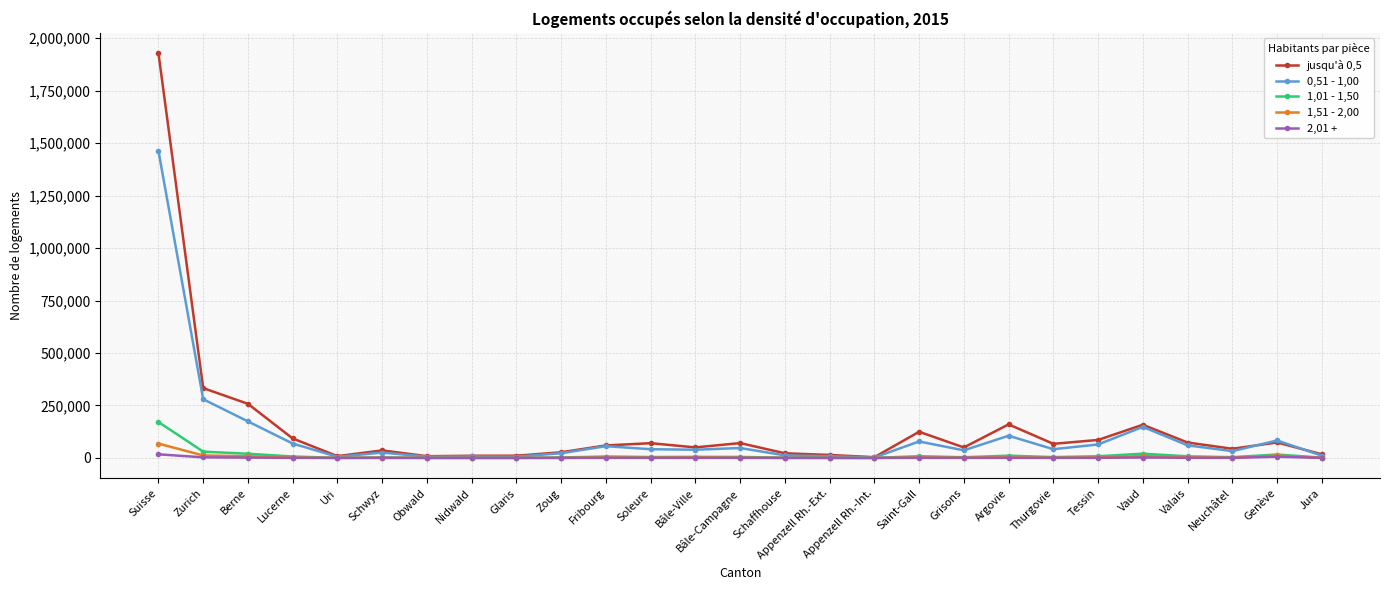

What is the average value of the 1,01 - 1,50 series?

12695